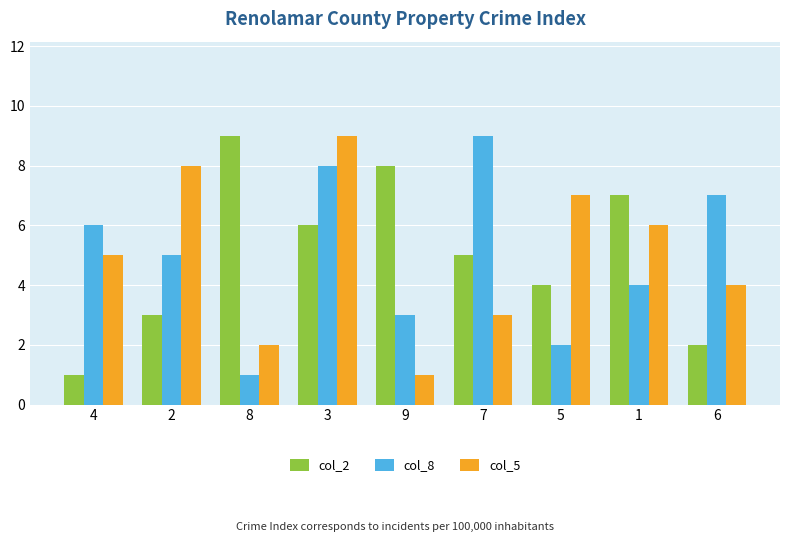

Count the col_5 values in the range 3 to 7.

5